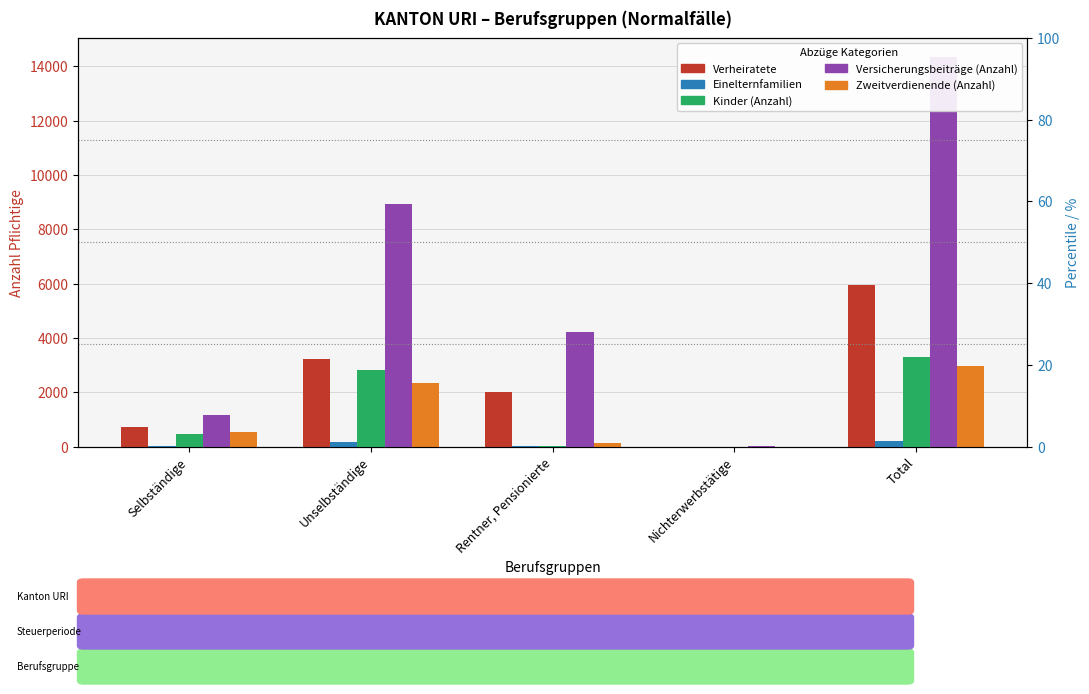

List the series in order of their peak value, lowest first.

Einelternfamilien, Zweitverdienende (Anzahl), Kinder (Anzahl), Verheiratete, Versicherungsbeiträge (Anzahl)